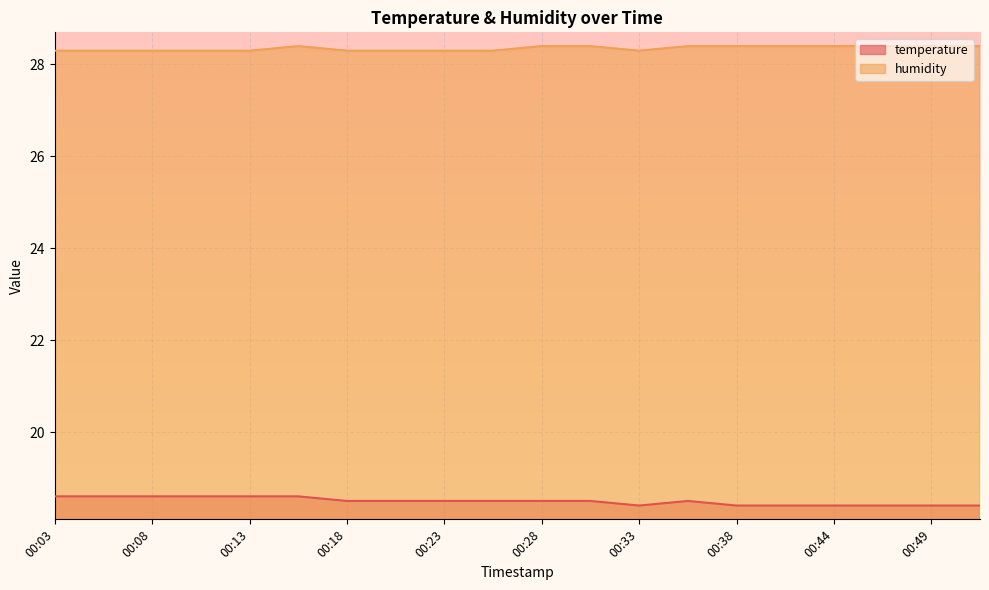

Count the humidity values in the range 28 to 29.

20